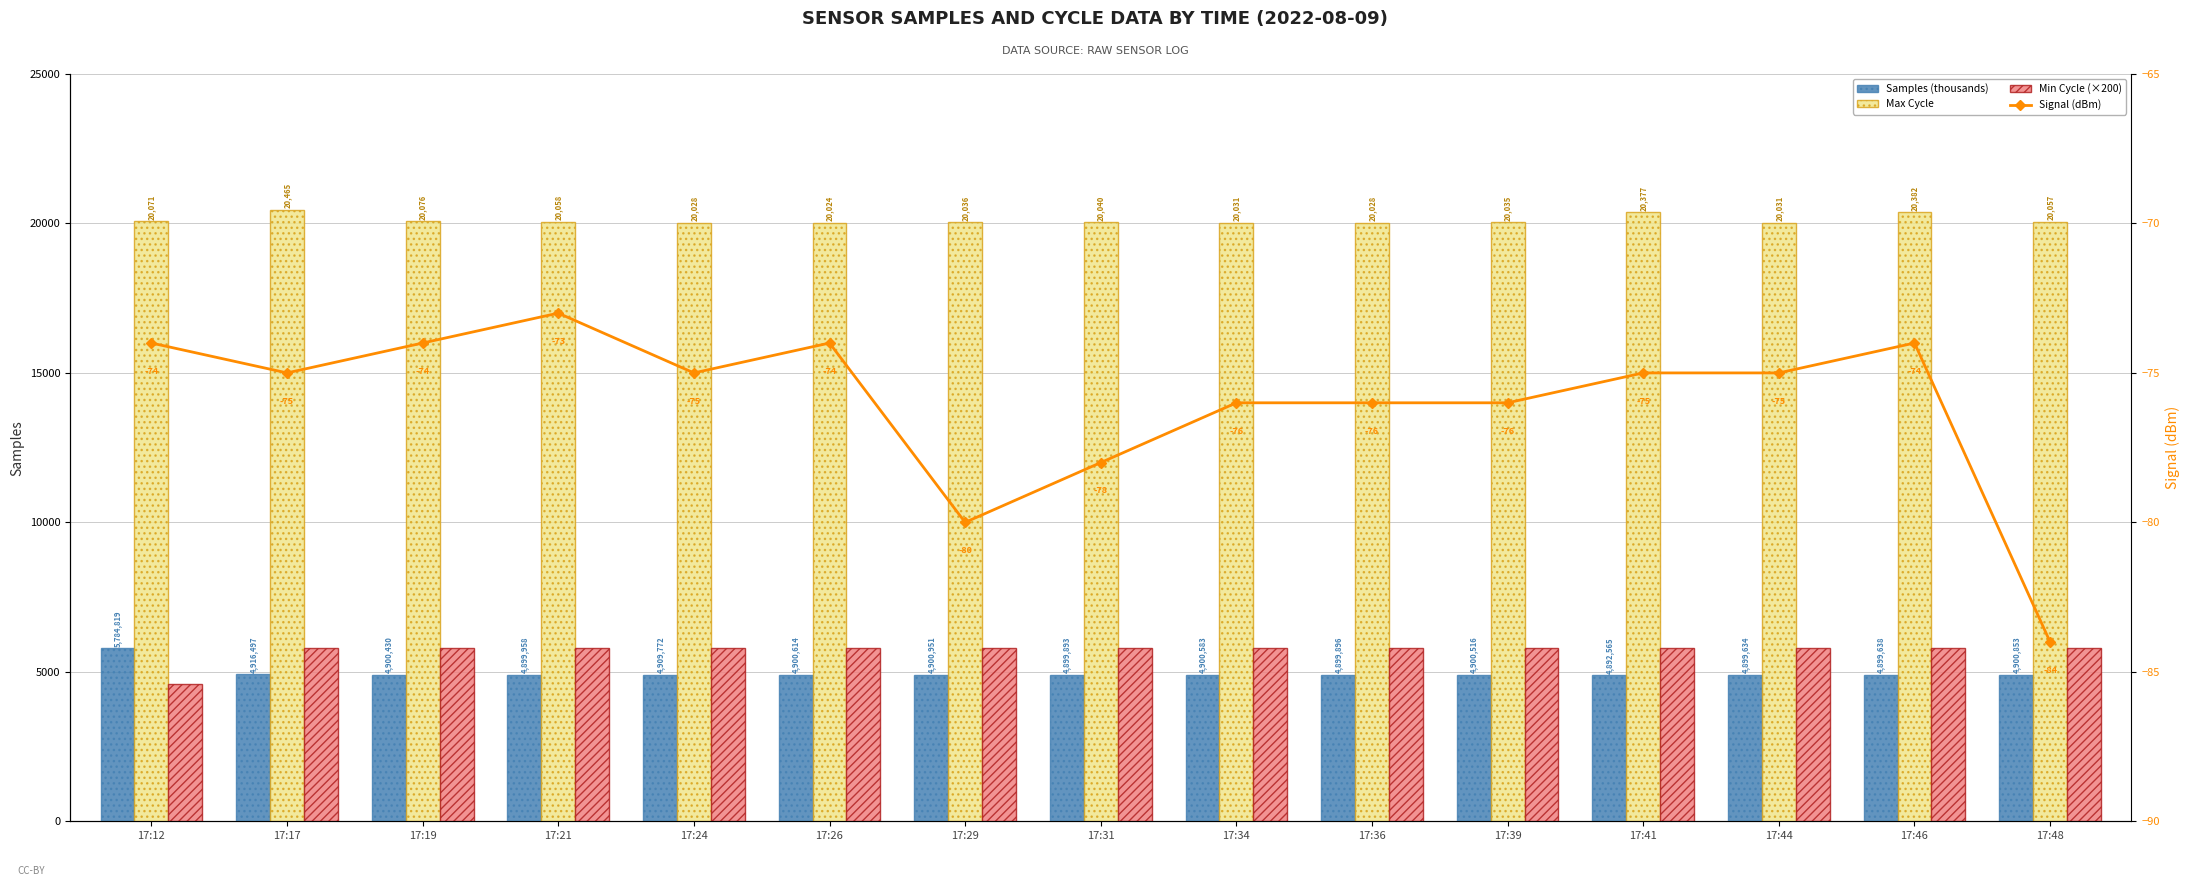

What is the sum of the Samples (thousands) values at 17:26 and 17:46?

9800.3